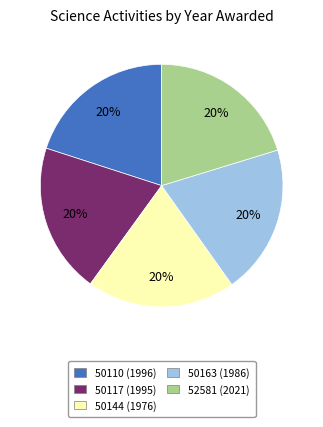

What is the ratio of the value at 50144 (1976) to the value at 50163 (1986)?

1.0